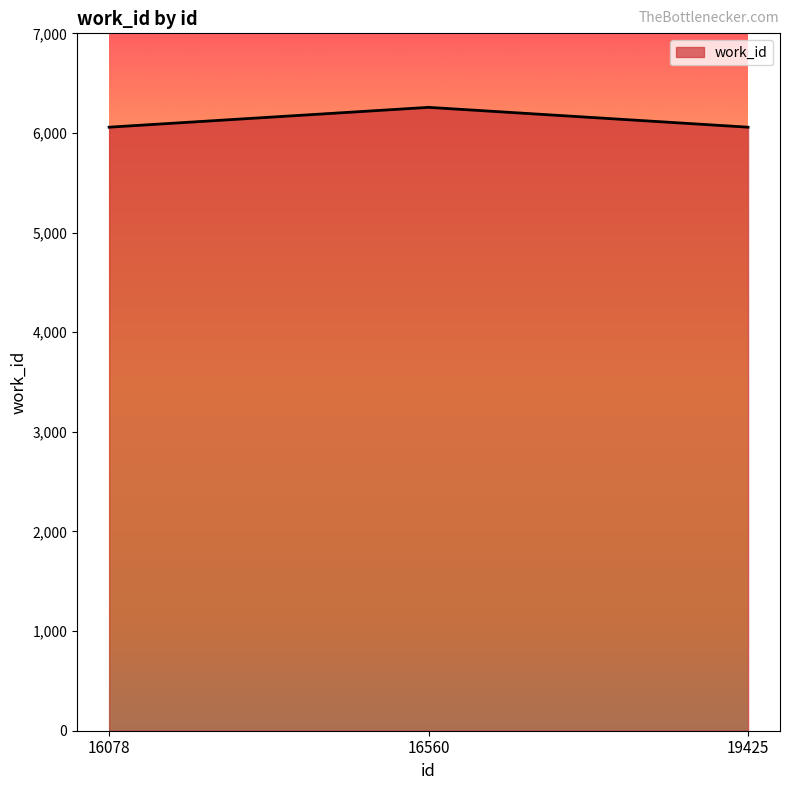

Is it true that the value at 16560 is 10341?

False